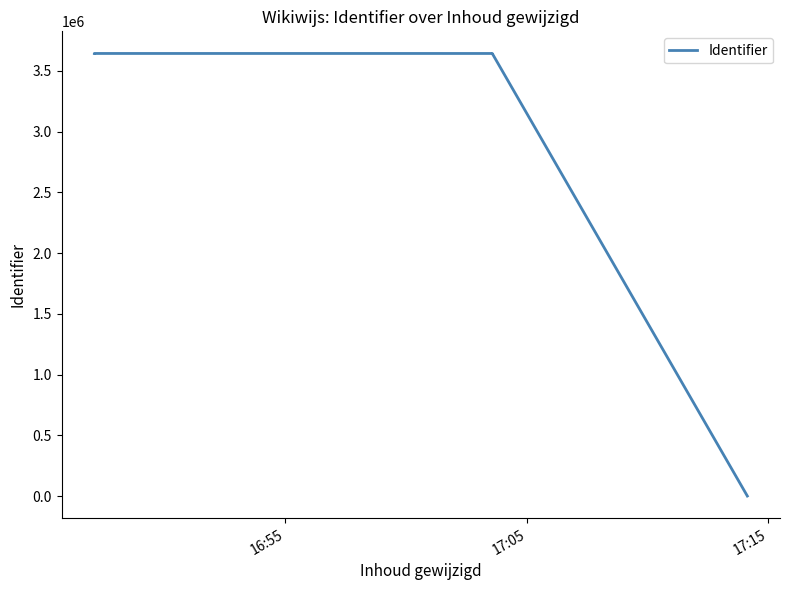

Reading left to right, list all the values displayed in this chart.

3642360	3642375	3642392	3642313	3642426	0